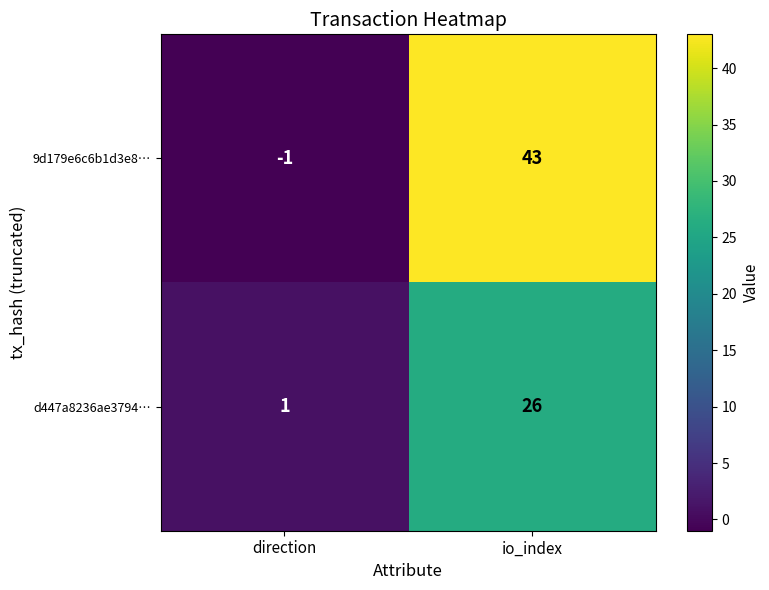

Rank the series at io_index from lowest to highest value.

d447a8236ae3794…, 9d179e6c6b1d3e8…